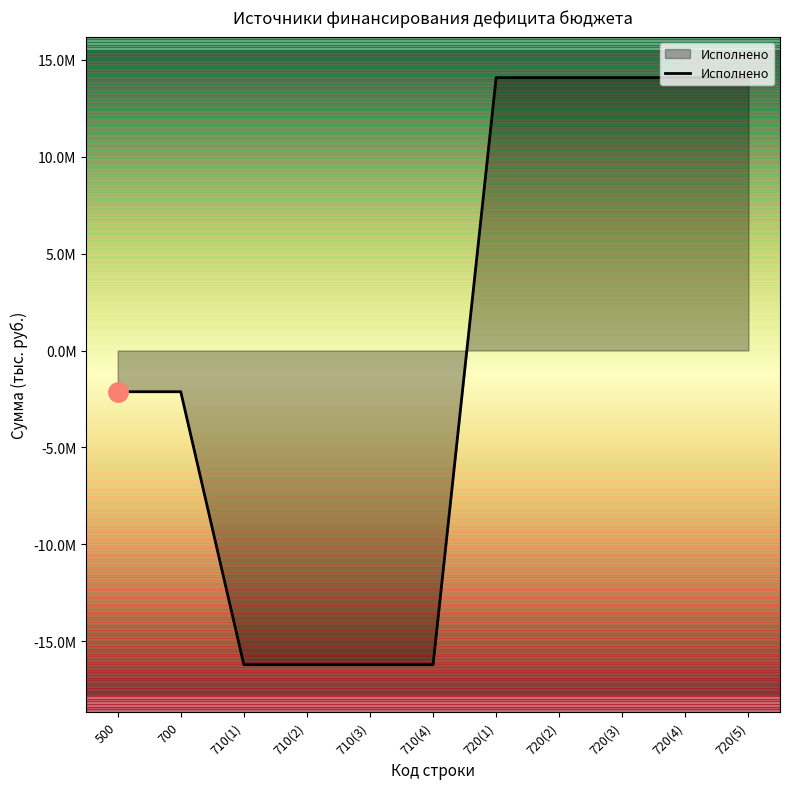

Does the chart have visible grid lines?

No